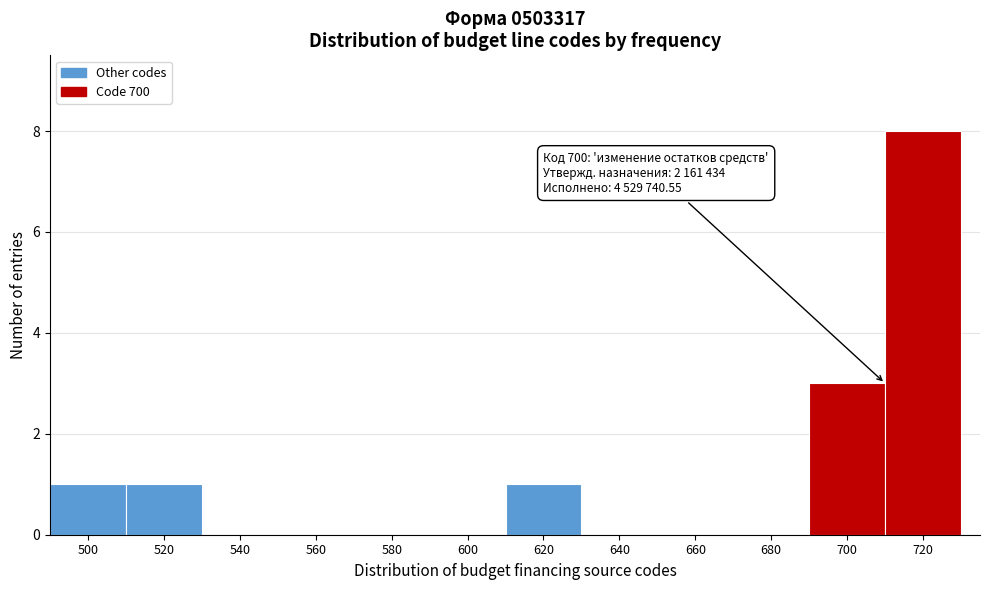

Which range on the x-axis has the tallest bar?

710 to 730